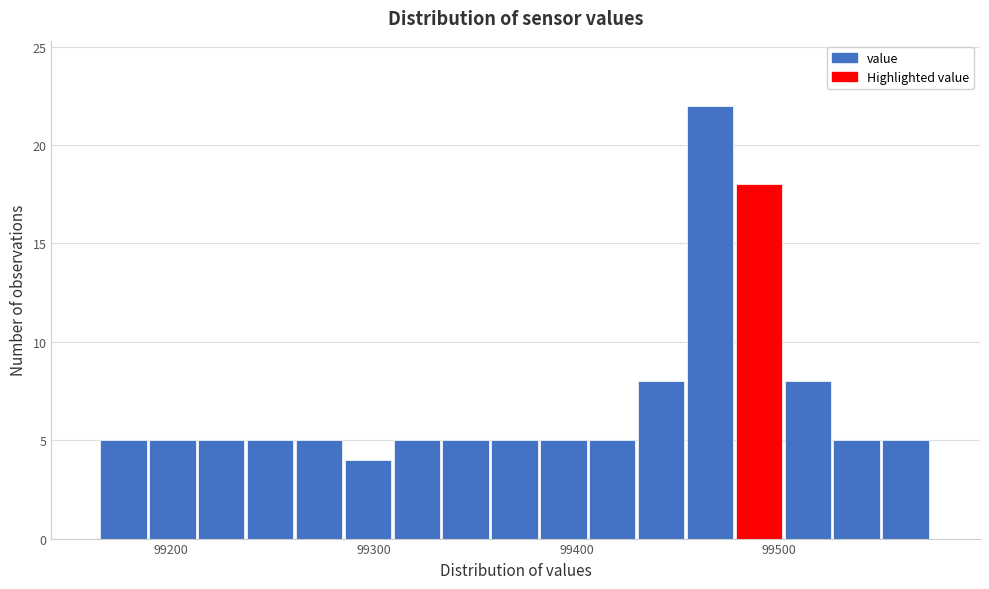

Read against the x-axis, roughly where is the centre of the tallest bar?

99470